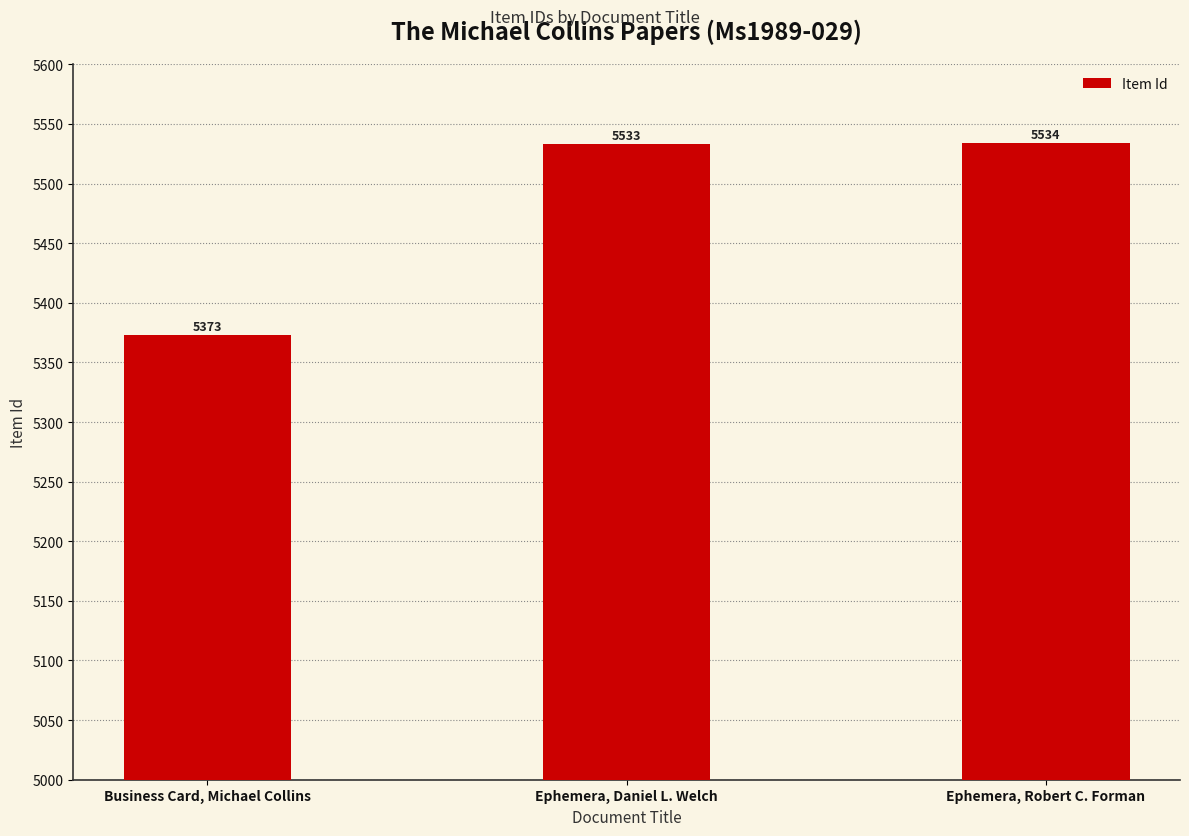

Rank the categories by value from lowest to highest.

Business Card, Michael Collins, Ephemera, Daniel L. Welch, Ephemera, Robert C. Forman